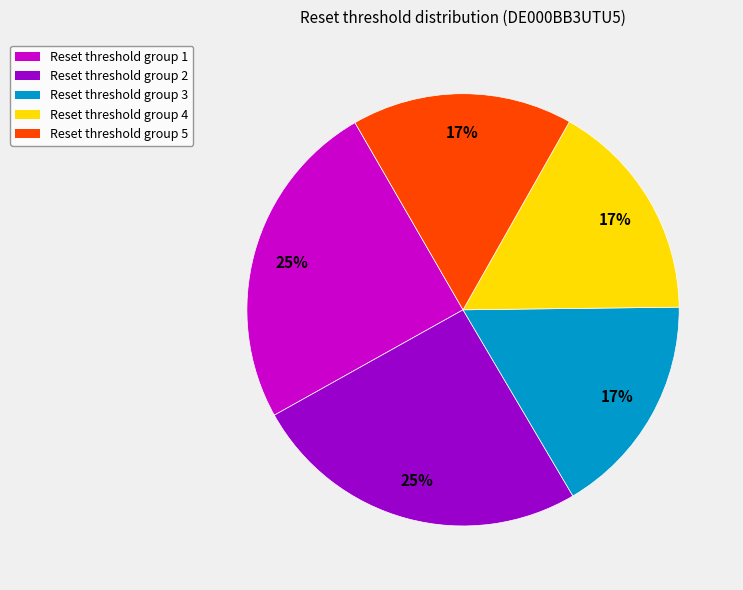

Does any single category account for the majority?

No